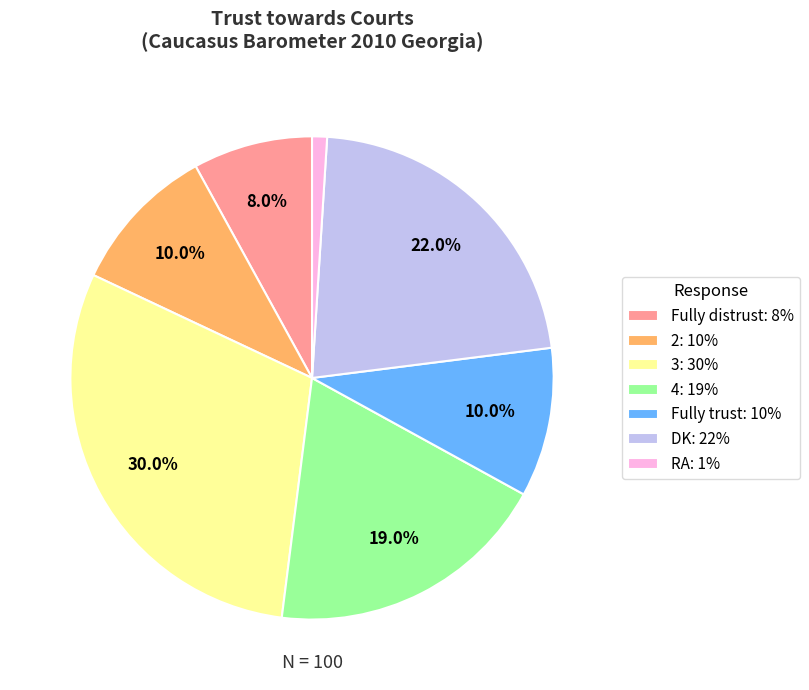

Approximately how many times larger is the value at 2 compared to DK?

0.5